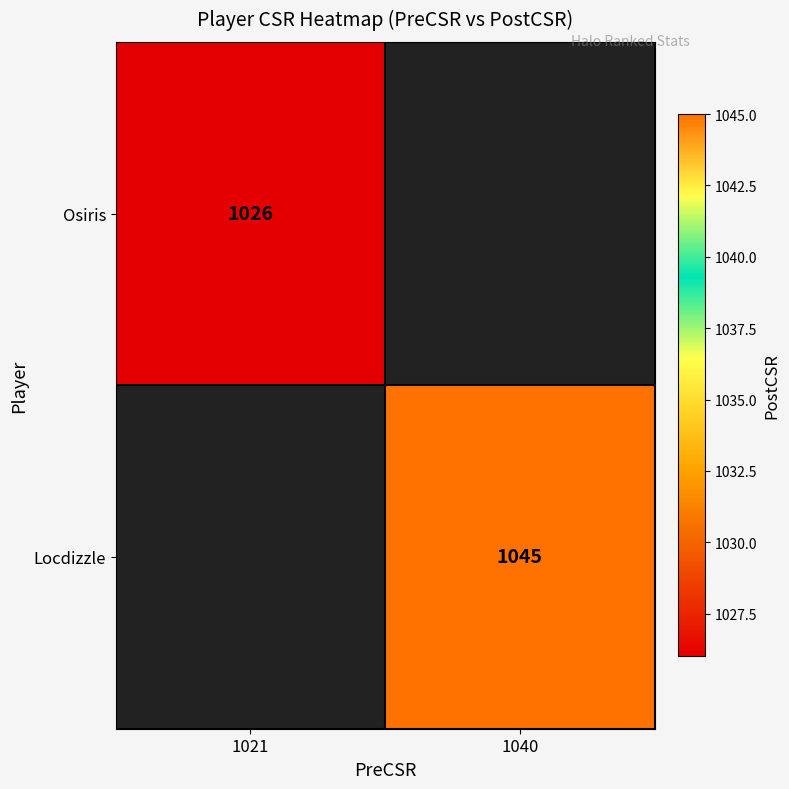

True or false: Locdizzle has a value of 700 at 1040.

False